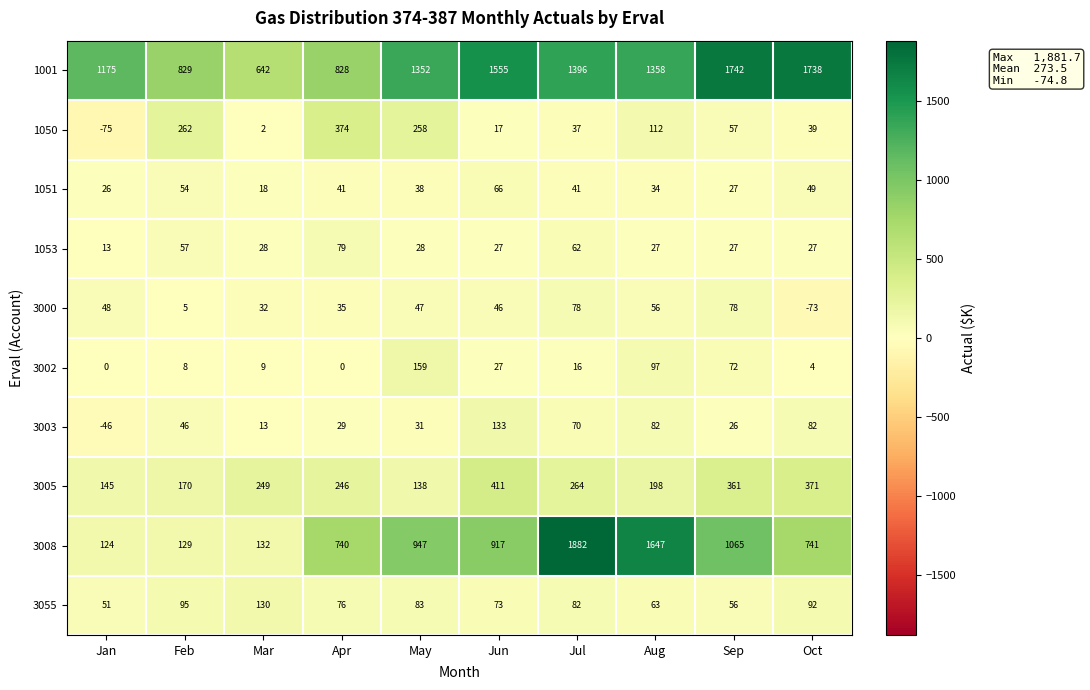

The value of 3005 at Jul is 150. True or false?

False